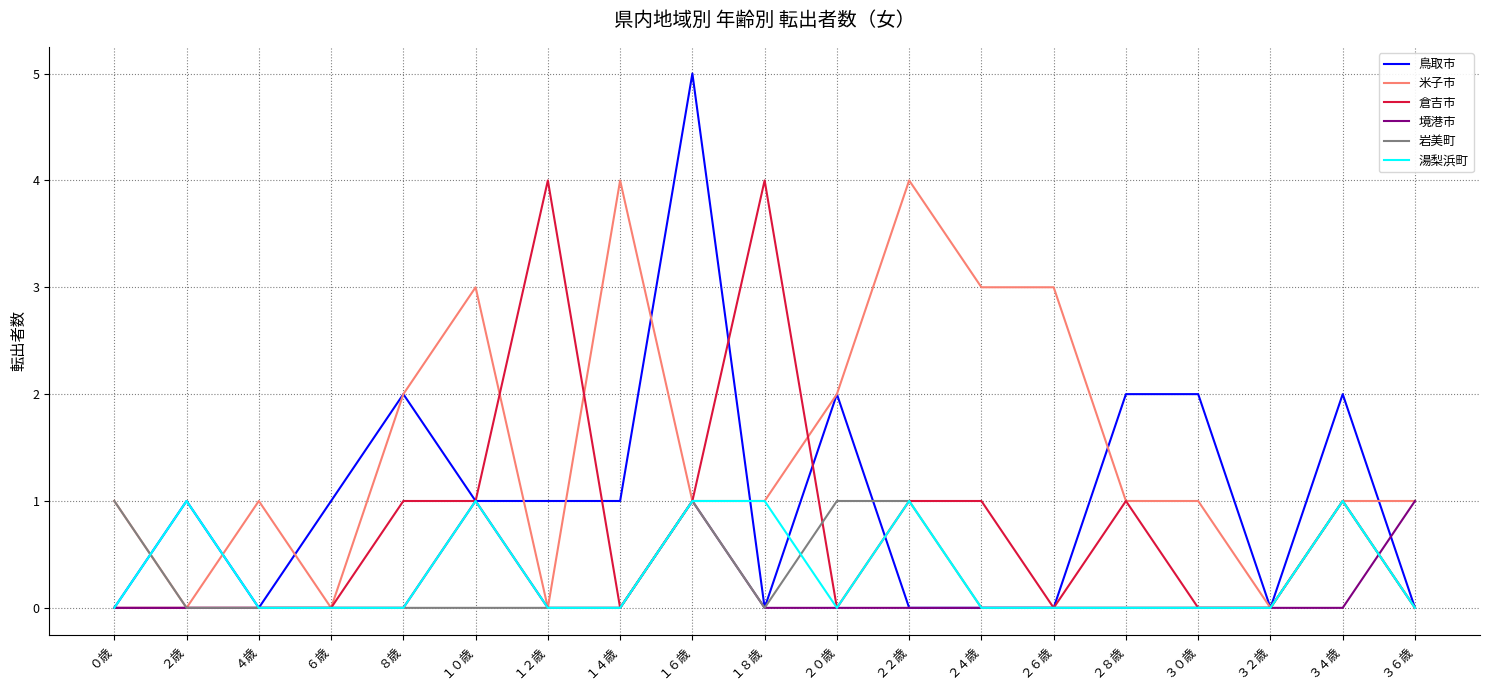

Reading right to left, what are all the values shown in this chart?

鳥取市: ３６歳=0	３４歳=2	３２歳=0	３０歳=2	２８歳=2	２６歳=0	２４歳=0	２２歳=0	２０歳=2	１８歳=0	１６歳=5	１４歳=1	１２歳=1	１０歳=1	８歳=2	６歳=1	４歳=0	２歳=1	０歳=0
米子市: ３６歳=1	３４歳=1	３２歳=0	３０歳=1	２８歳=1	２６歳=3	２４歳=3	２２歳=4	２０歳=2	１８歳=1	１６歳=1	１４歳=4	１２歳=0	１０歳=3	８歳=2	６歳=0	４歳=1	２歳=0	０歳=1
倉吉市: ３６歳=0	３４歳=1	３２歳=0	３０歳=0	２８歳=1	２６歳=0	２４歳=1	２２歳=1	２０歳=0	１８歳=4	１６歳=1	１４歳=0	１２歳=4	１０歳=1	８歳=1	６歳=0	４歳=0	２歳=0	０歳=0
境港市: ３６歳=1	３４歳=0	３２歳=0	３０歳=0	２８歳=0	２６歳=0	２４歳=0	２２歳=0	２０歳=0	１８歳=0	１６歳=1	１４歳=0	１２歳=0	１０歳=1	８歳=0	６歳=0	４歳=0	２歳=0	０歳=0
岩美町: ３６歳=0	３４歳=1	３２歳=0	３０歳=0	２８歳=0	２６歳=0	２４歳=0	２２歳=1	２０歳=1	１８歳=0	１６歳=1	１４歳=0	１２歳=0	１０歳=0	８歳=0	６歳=0	４歳=0	２歳=0	０歳=1
湯梨浜町: ３６歳=0	３４歳=1	３２歳=0	３０歳=0	２８歳=0	２６歳=0	２４歳=0	２２歳=1	２０歳=0	１８歳=1	１６歳=1	１４歳=0	１２歳=0	１０歳=1	８歳=0	６歳=0	４歳=0	２歳=1	０歳=0